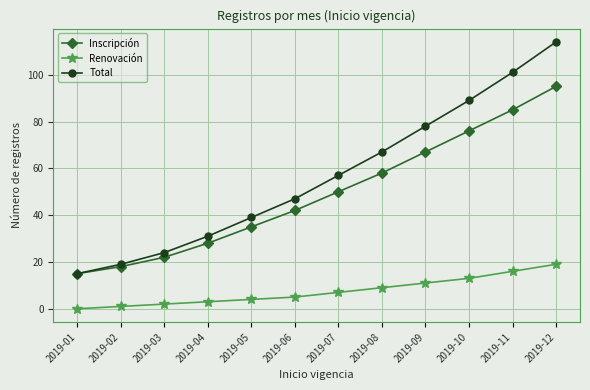

Count the number of categories in the chart.

12